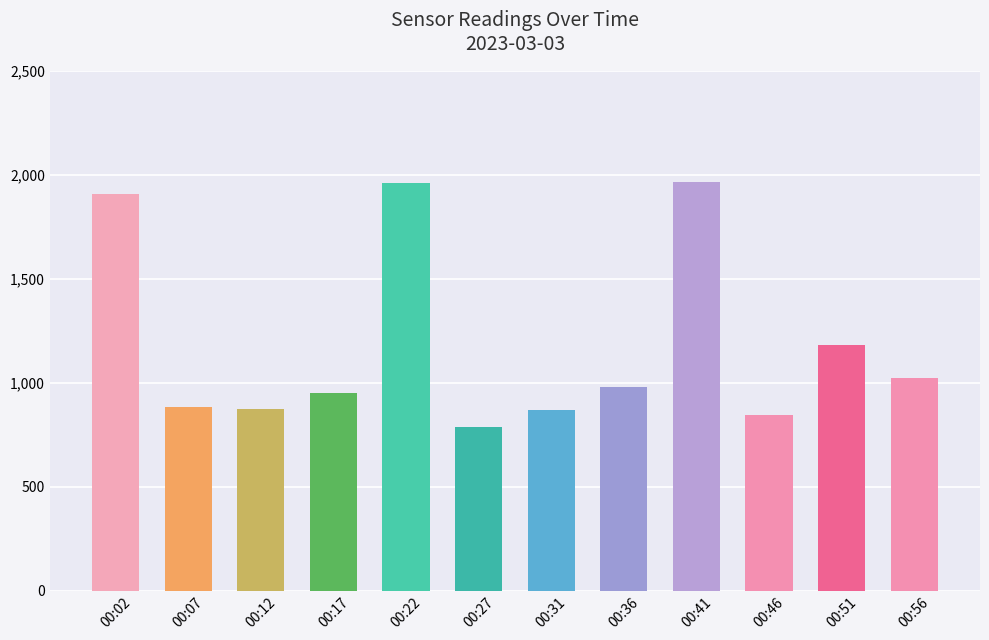

What is the ratio of the value at 00:41 to the value at 00:56?

1.9